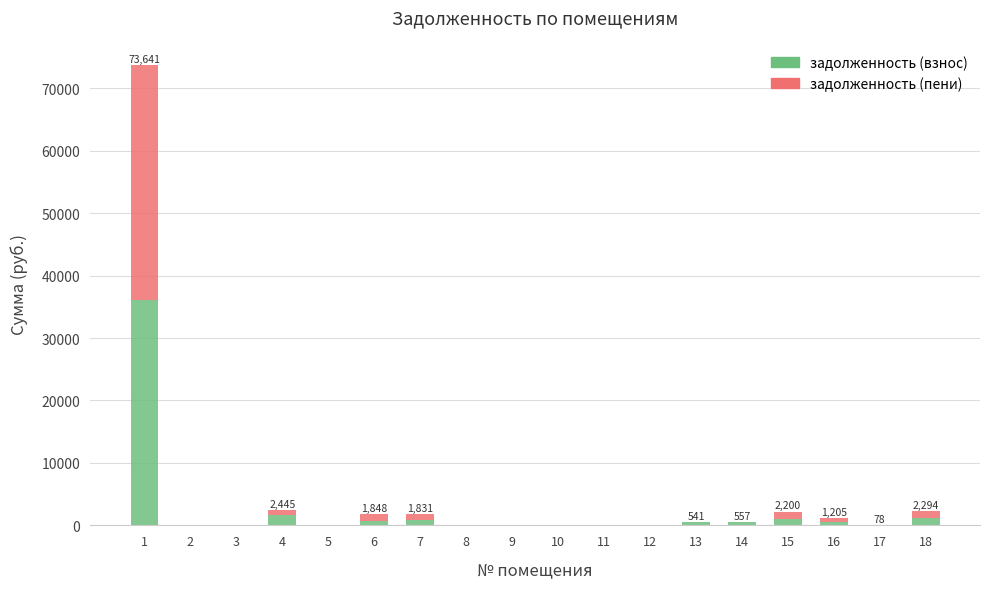

What is the highest value of the задолженность (взнос) series?

36011.9